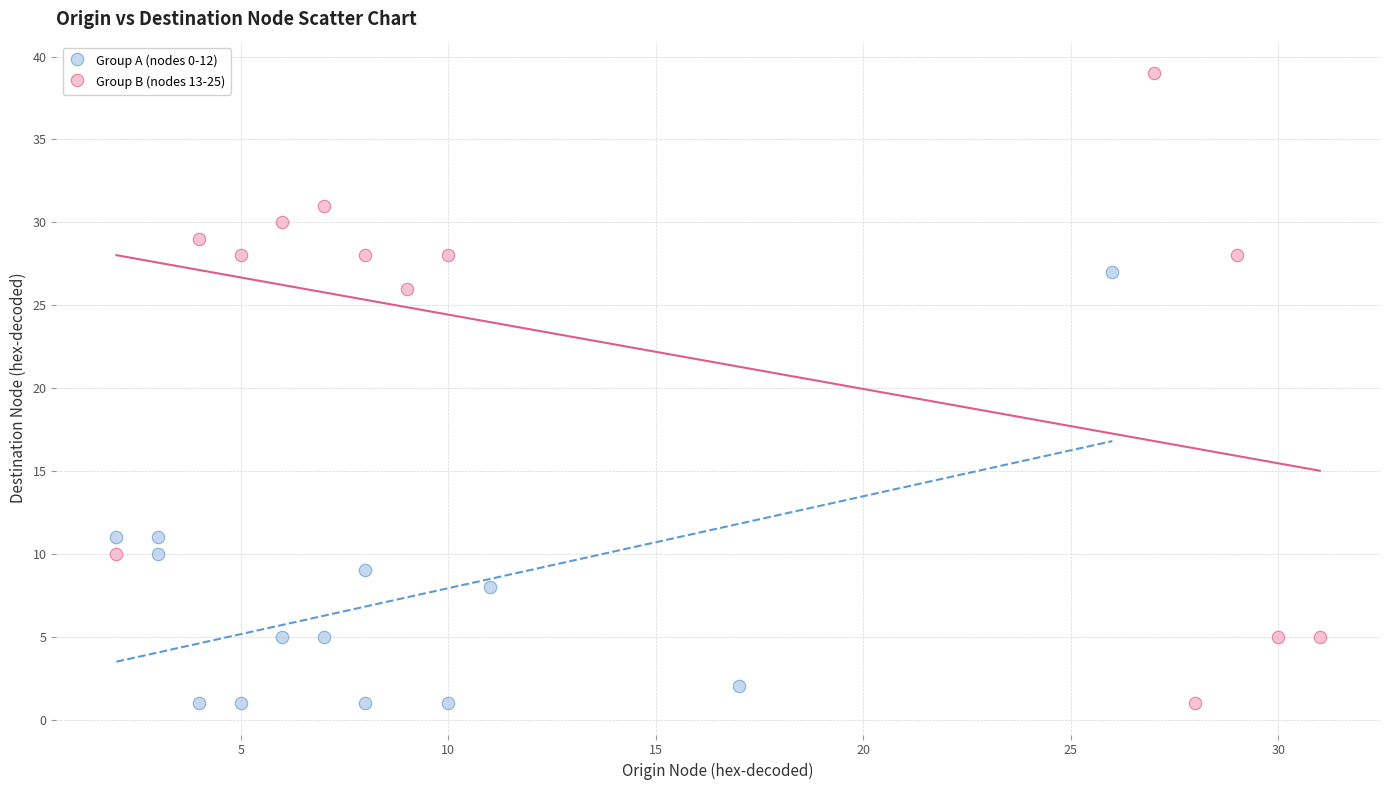

Which series contains the highest Y value?

Group B (nodes 13-25)